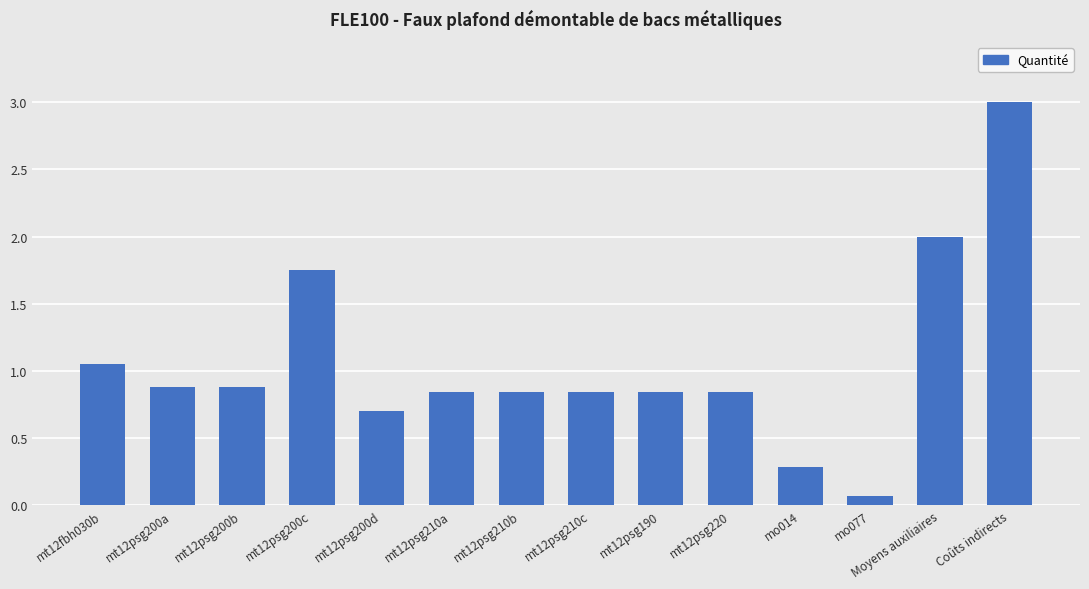

What is the change in value from mt12psg200b to mo014?

-0.6